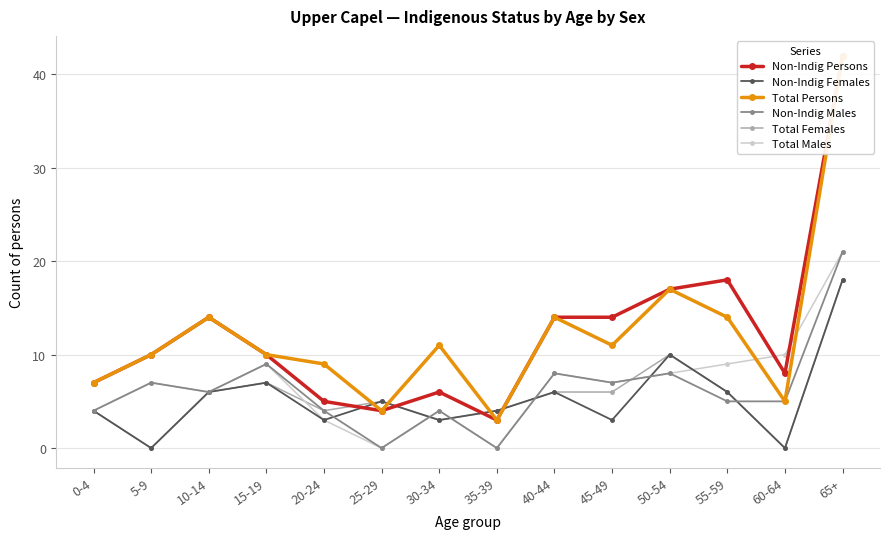

Which series has the widest spread of values?

Non-Indig Persons